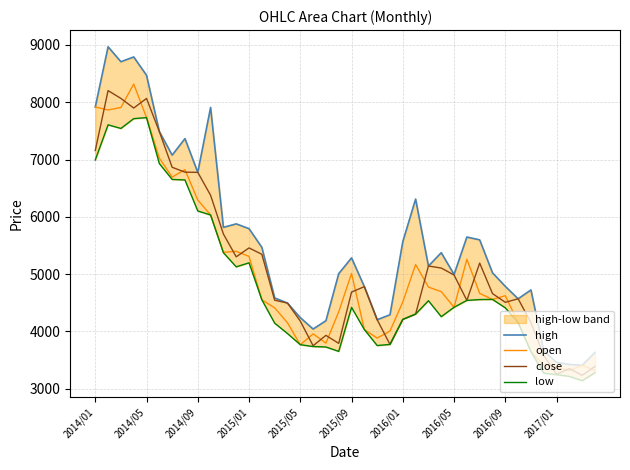

In close, how many points are lower than both neighbors (excluding endpoints)?

9